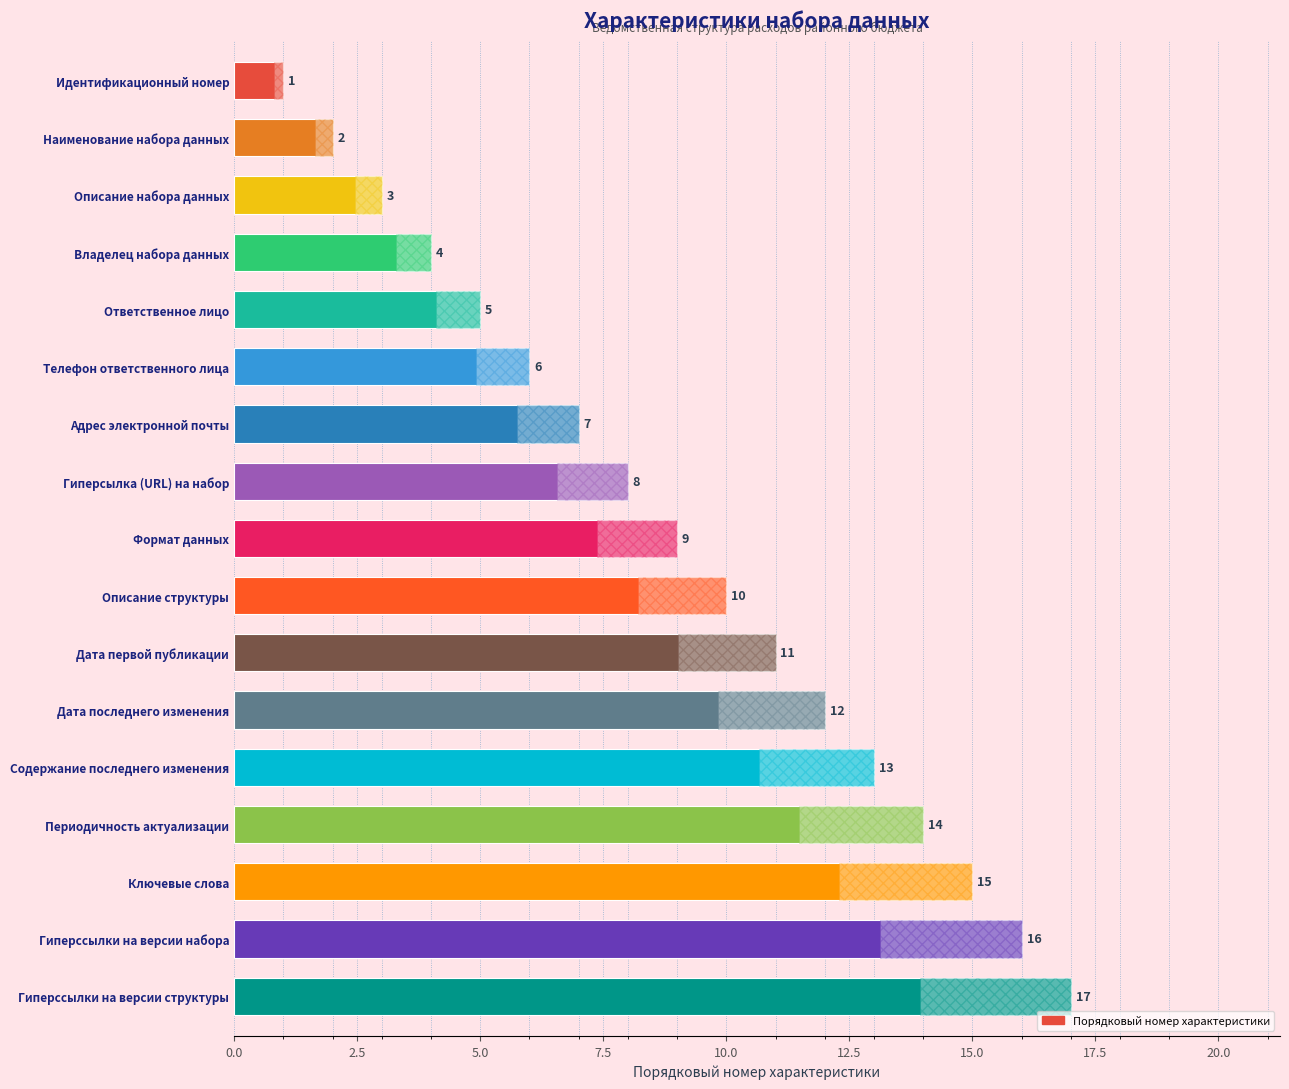

Does the chart contain any negative values?

No